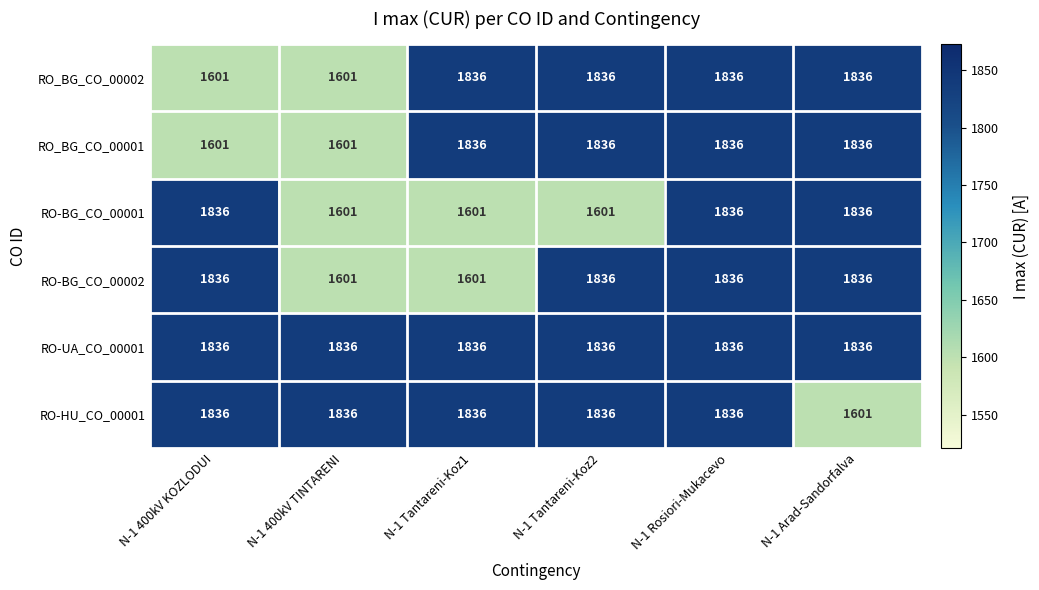

What is the difference between the highest and lowest values at N-1 Tantareni-Koz2?

235